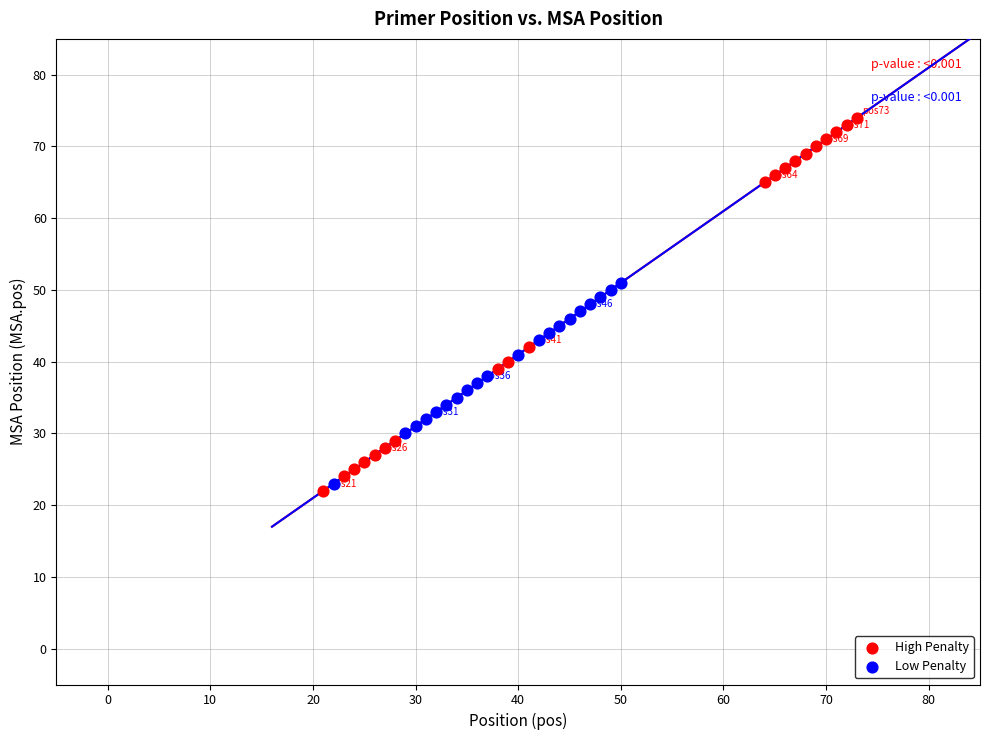

Which series has the largest Y range (max minus min)?

High Penalty